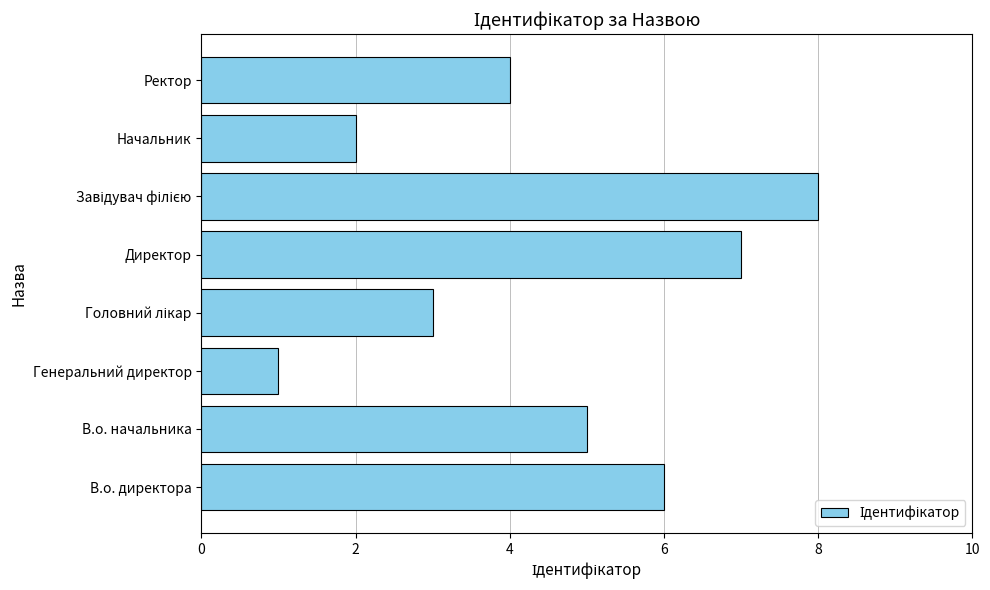

How many values are below 5?

4